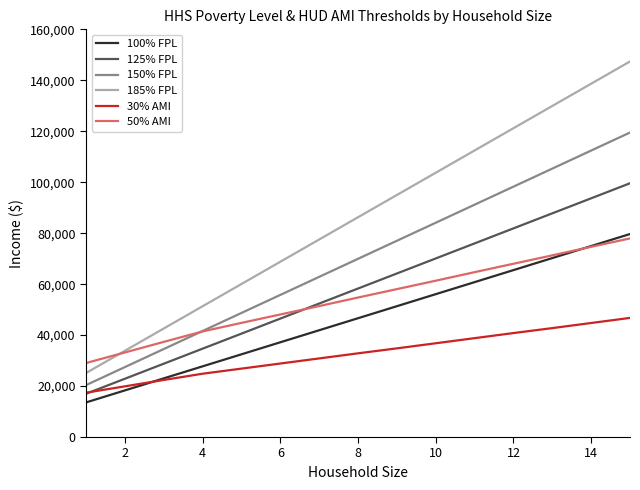

Which series has the largest total across all categories?

185% FPL